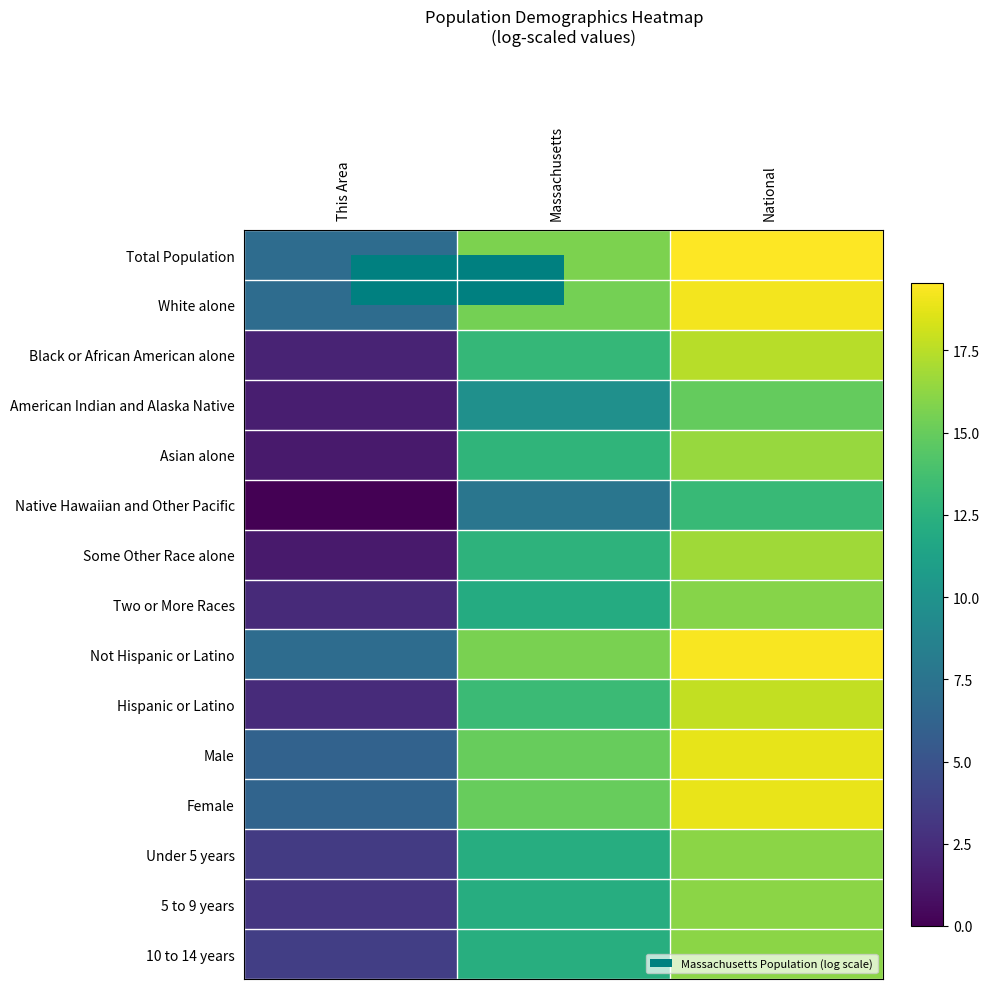

Reading left to right, transcribe all the data shown in this chart.

Total Population: This Area=6.9	Massachusetts=15.7	National=19.5
White alone: This Area=6.9	Massachusetts=15.5	National=19.2
Black or African American alone: This Area=1.9	Massachusetts=13.0	National=17.5
American Indian and Alaska Native: This Area=1.6	Massachusetts=9.8	National=14.9
Asian alone: This Area=1.4	Massachusetts=12.8	National=16.5
Native Hawaiian and Other Pacific: This Area=0.0	Massachusetts=7.7	National=13.2
Some Other Race alone: This Area=1.4	Massachusetts=12.6	National=16.8
Two or More Races: This Area=2.3	Massachusetts=12.1	National=16.0
Not Hispanic or Latino: This Area=6.9	Massachusetts=15.6	National=19.4
Hispanic or Latino: This Area=2.4	Massachusetts=13.3	National=17.7
Male: This Area=6.2	Massachusetts=15.0	National=18.8
Female: This Area=6.3	Massachusetts=15.0	National=18.9
Under 5 years: This Area=3.4	Massachusetts=12.1	National=16.1
5 to 9 years: This Area=3.1	Massachusetts=12.2	National=16.2
10 to 14 years: This Area=3.6	Massachusetts=12.2	National=16.2